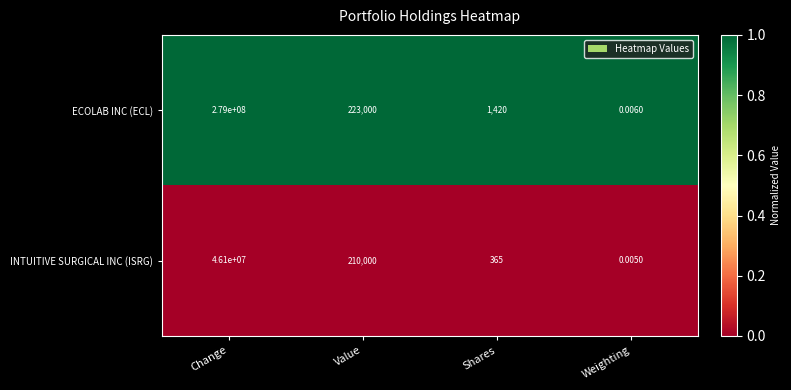

List the series in order of their overall mean, highest first.

ECOLAB INC (ECL), INTUITIVE SURGICAL INC (ISRG)